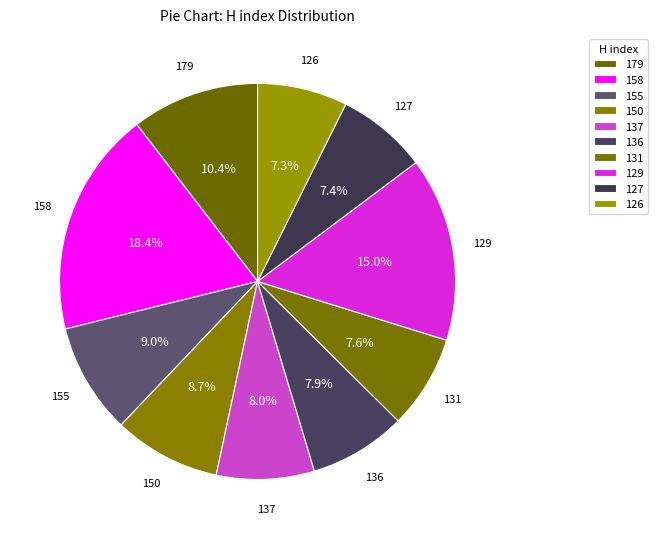

Is there a majority slice in this chart?

No